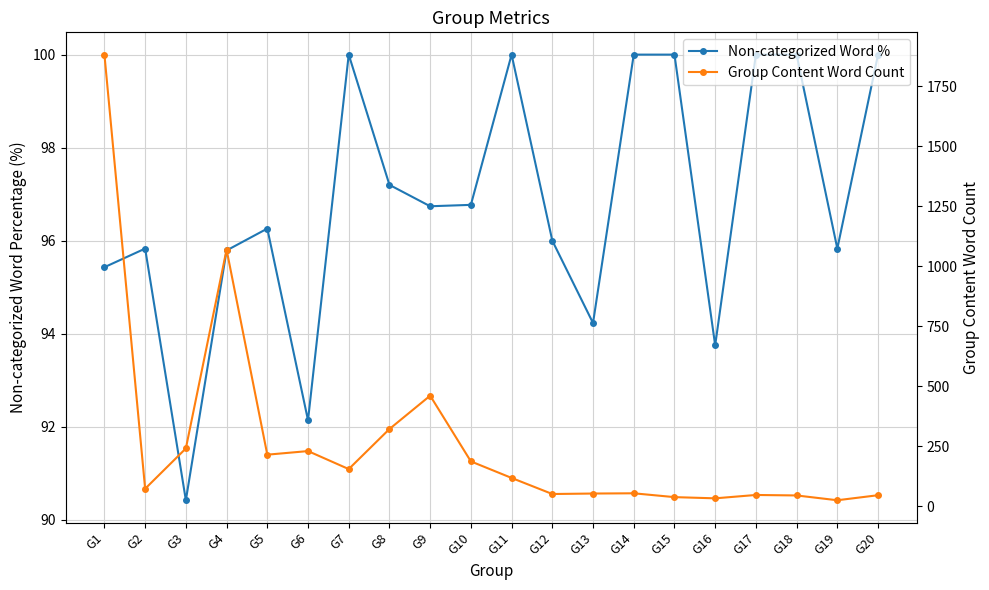

The value of Non-categorized Word % at G17 is 100.0. True or false?

True